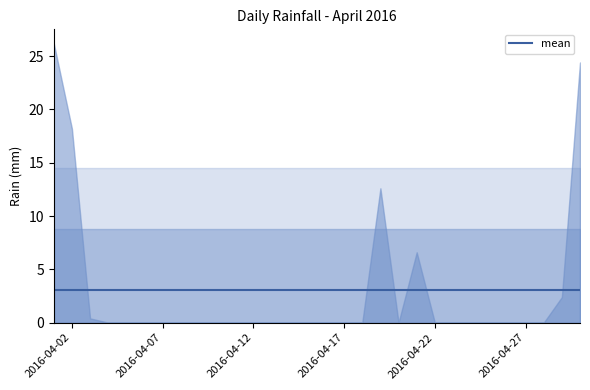

What is the value of the 29th point from the left?

2.4